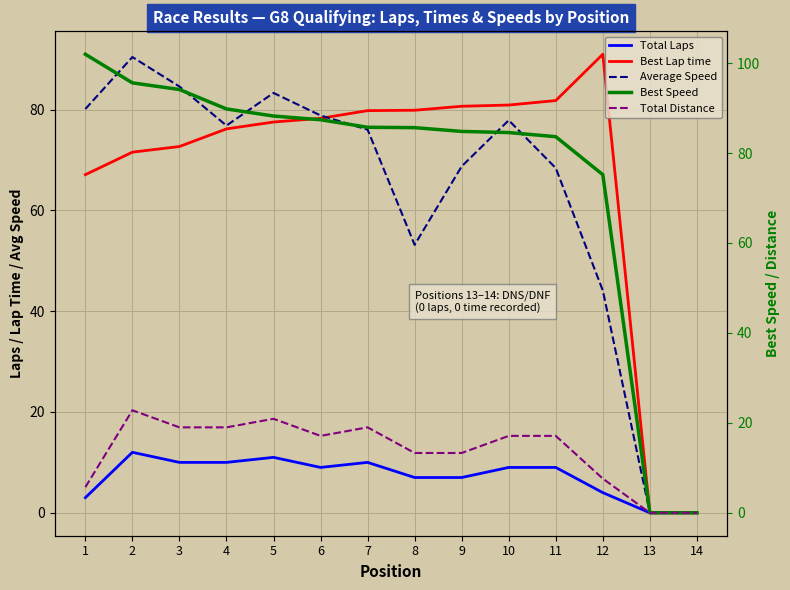

How many interior local valleys does the Total Laps series have?

1